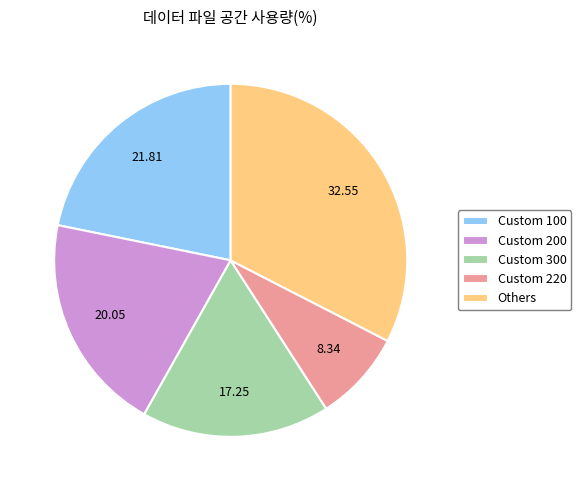

Which slice is the largest?

Others